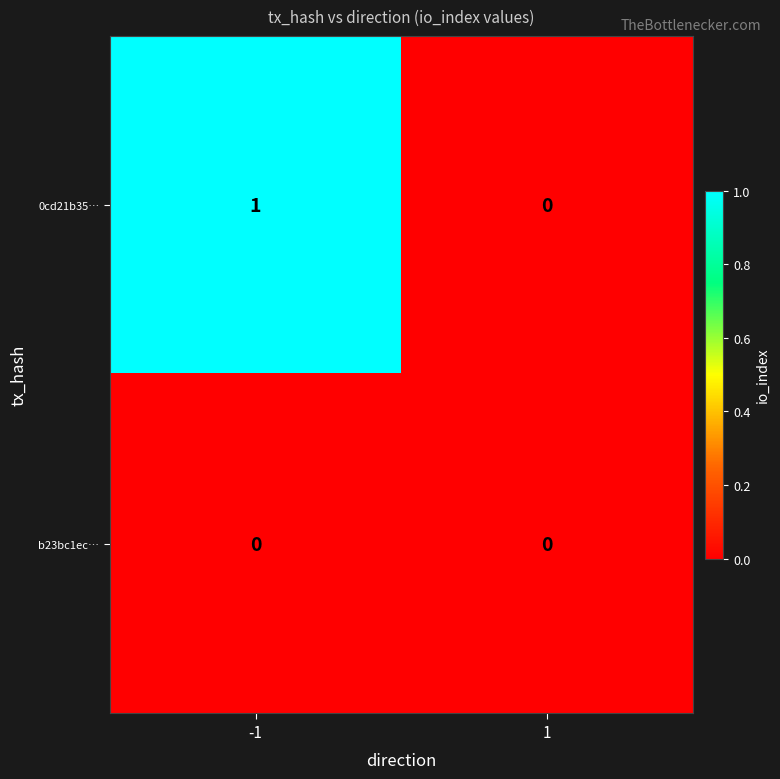

Which series has the largest total across all categories?

0cd21b35…